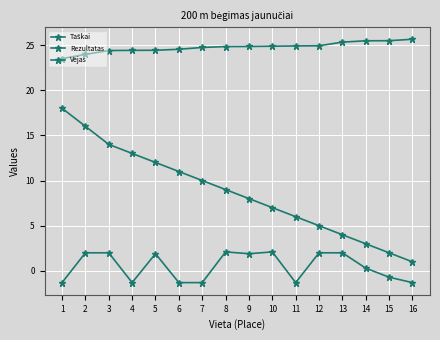

Does the chart have visible grid lines?

Yes